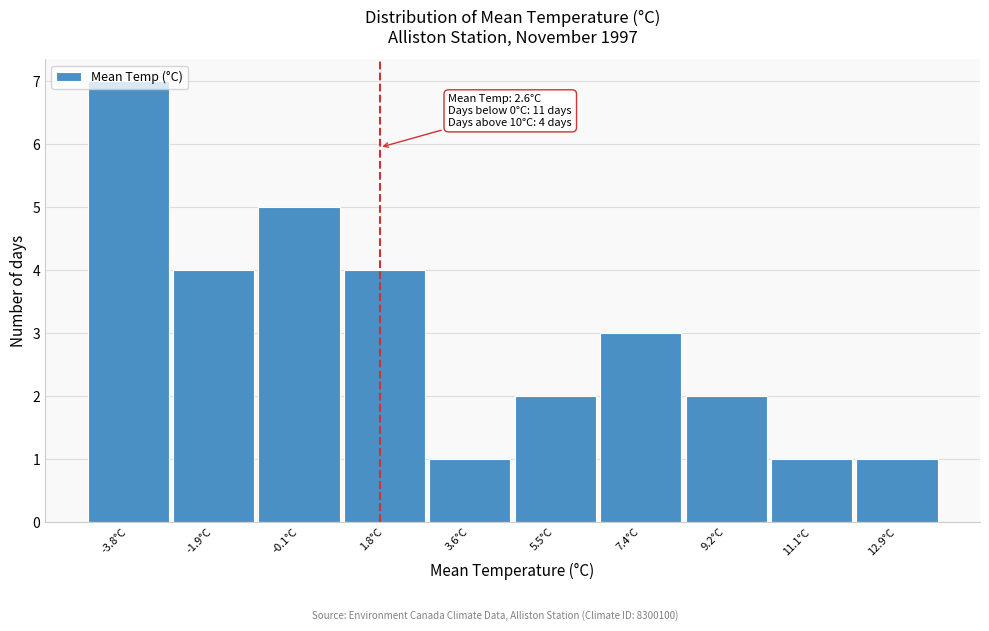

What is the change in value from -1.9°C to -0.1°C?

+1